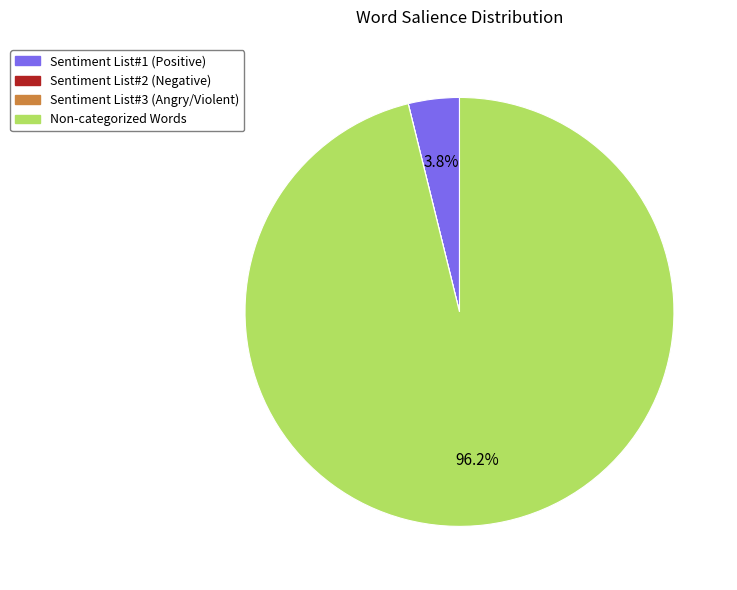

Does any single category account for the majority?

Yes